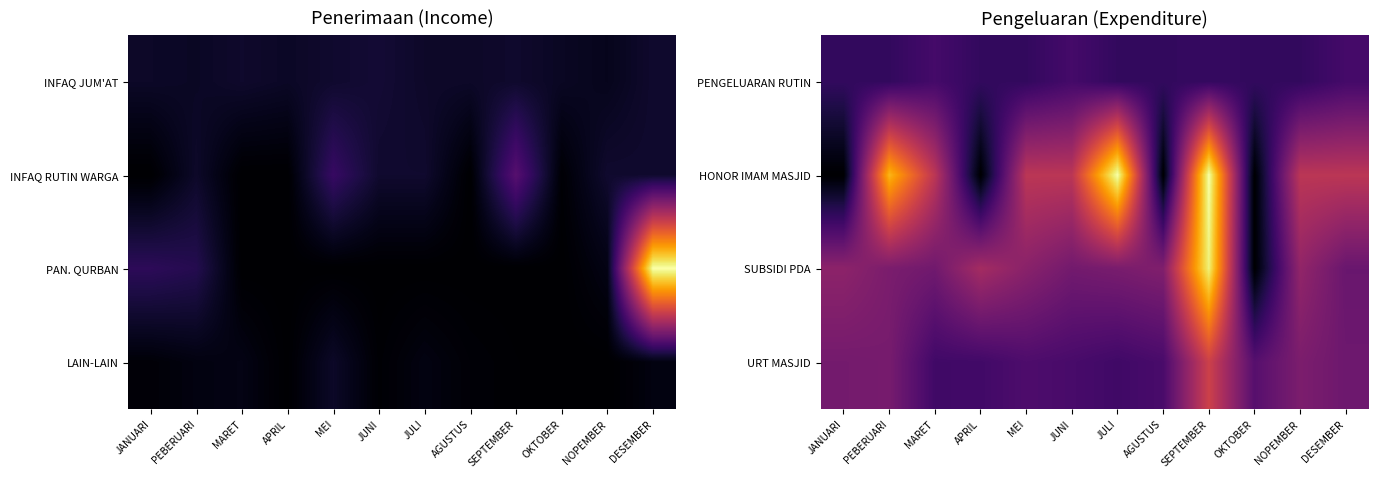

What is the greatest value displayed?

2400000